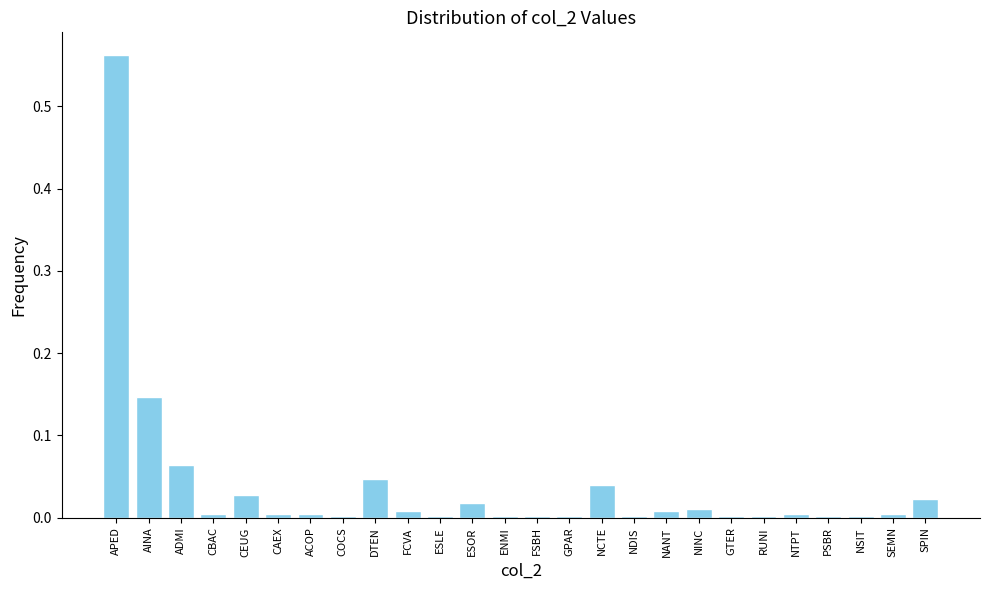

What is the label of the 2nd bar from the right?

SEMN